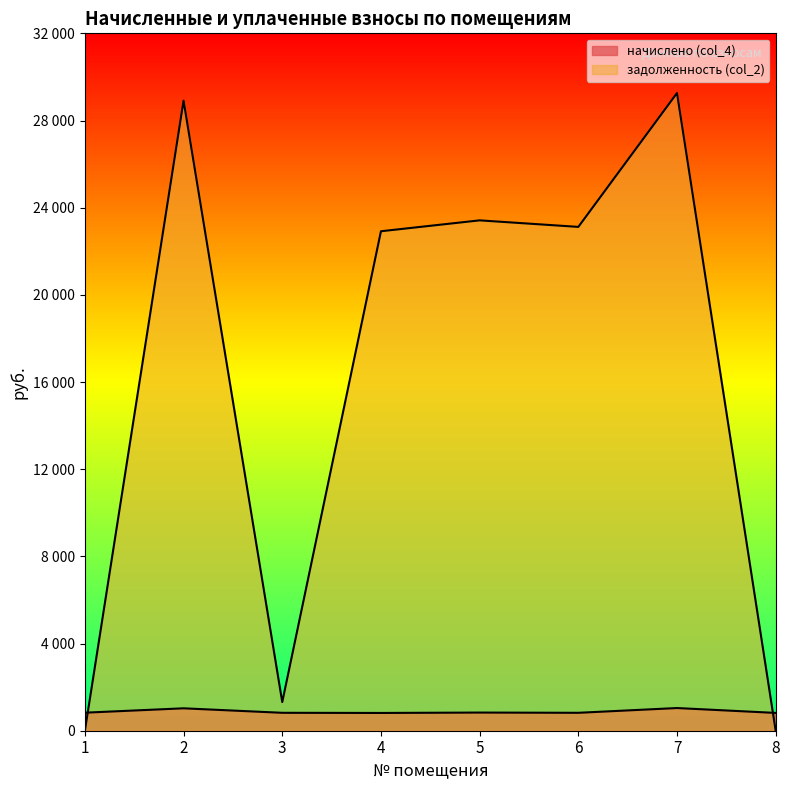

Between 7 and 2, which is larger?

7